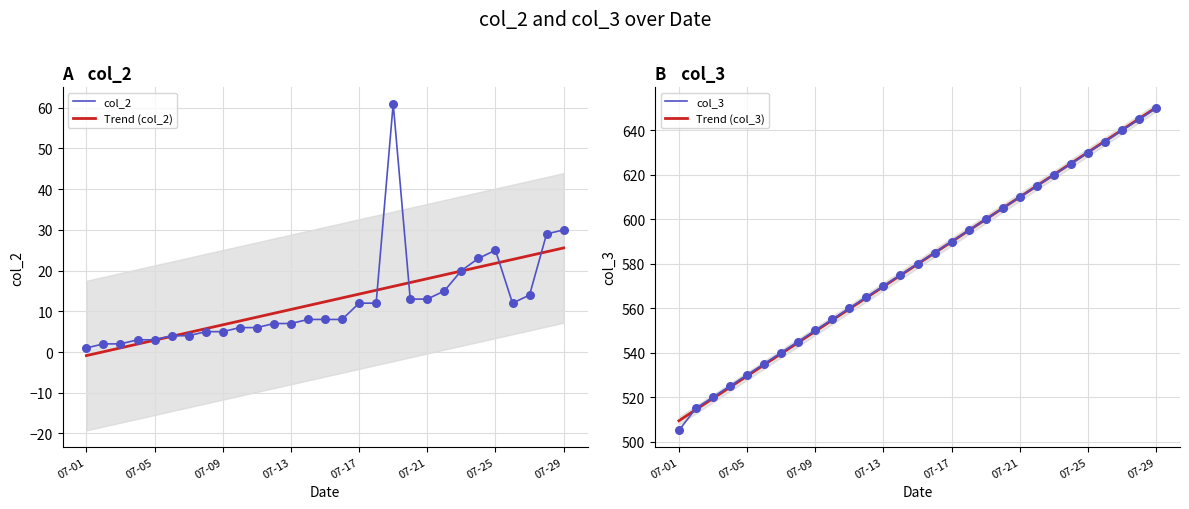

What is the maximum value for Trend (col_2)?

25.6